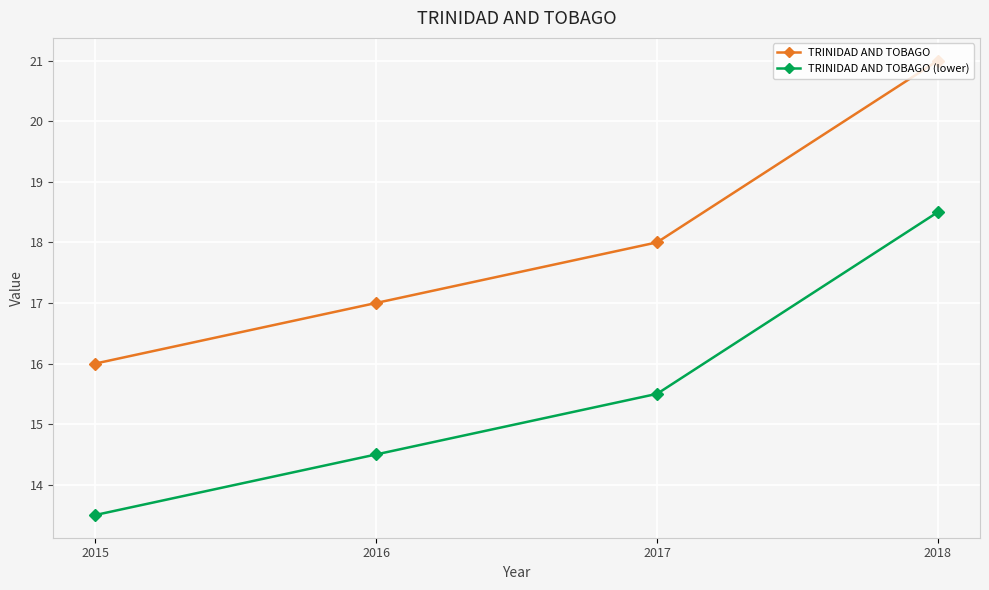

The value of TRINIDAD AND TOBAGO (lower) at 2015 is 23.8. True or false?

False